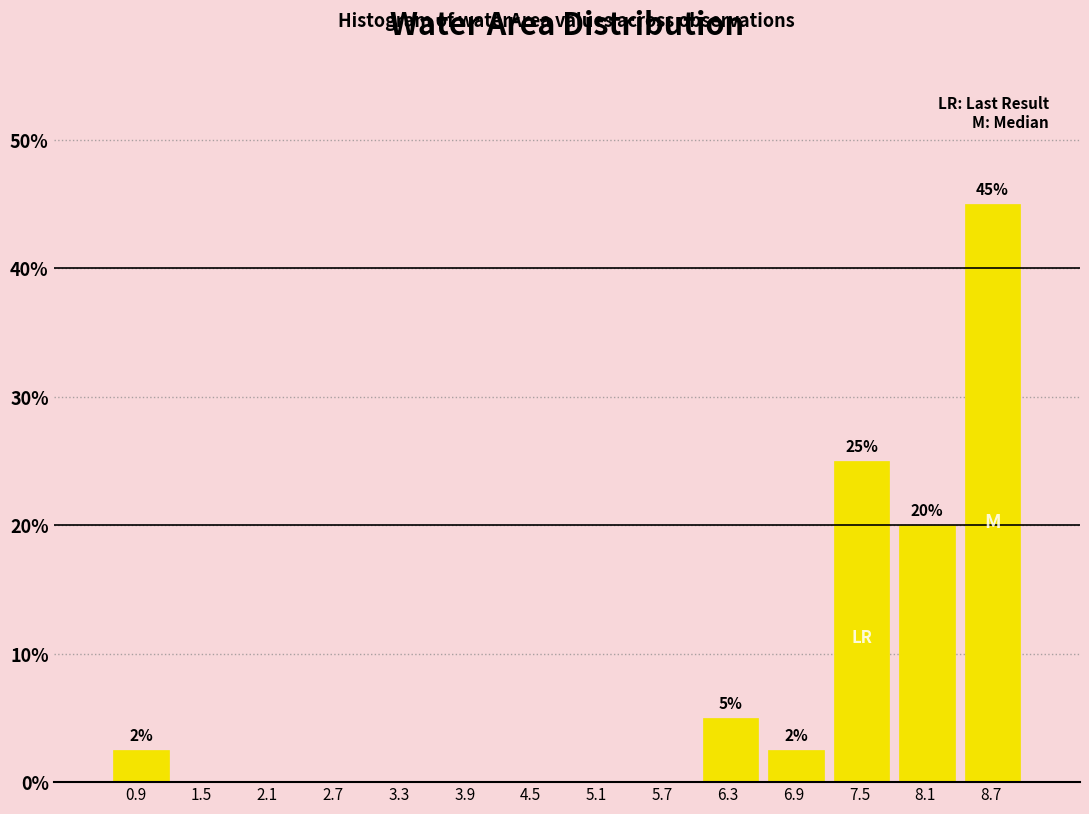

Which range on the x-axis has the tallest bar?

8.4 to 9.0